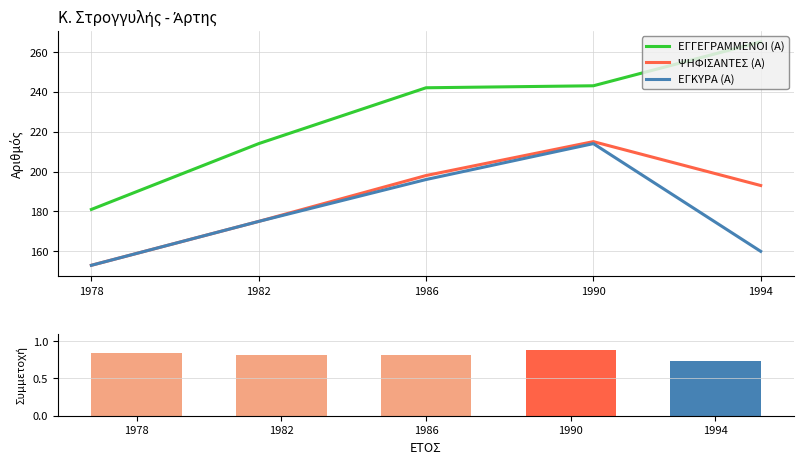

What is the total value across all series at 1982?

564